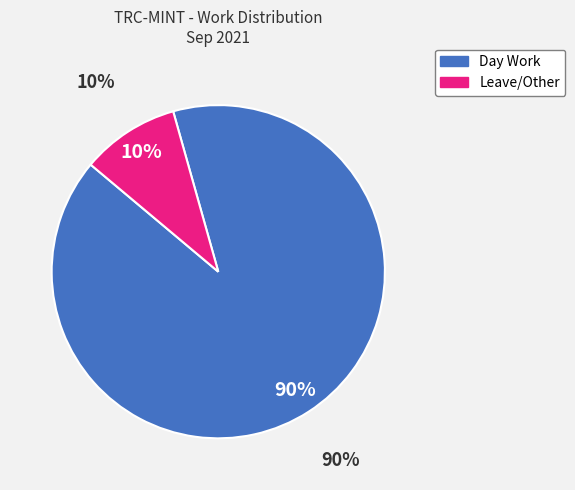

To the nearest percent, what is the average slice percentage?

50%